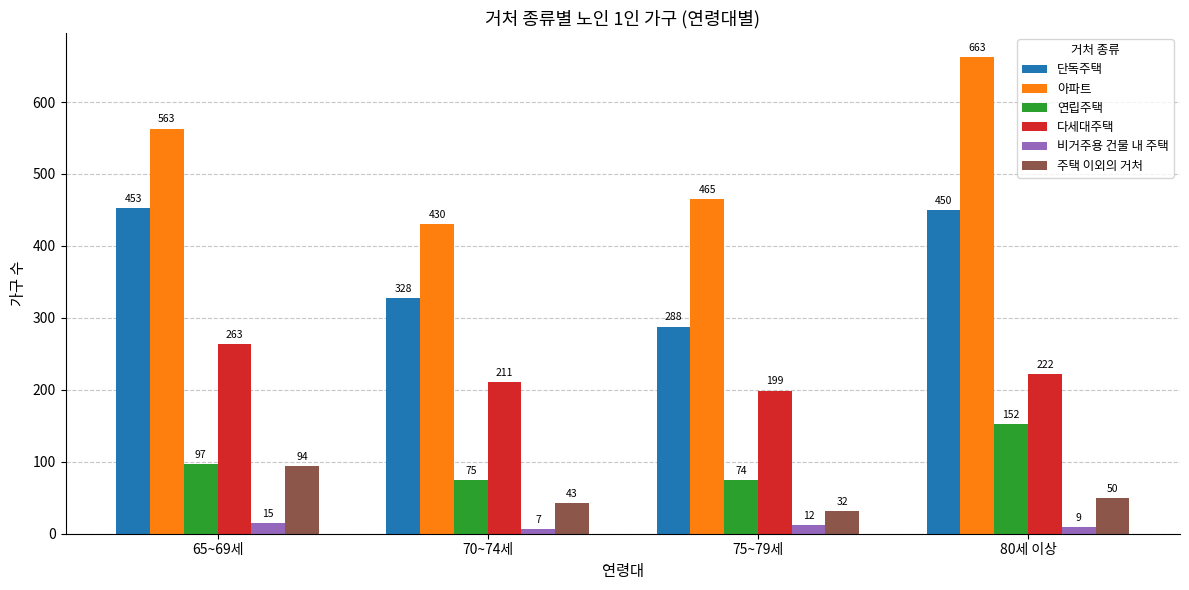

How many bars are there in each group?

6